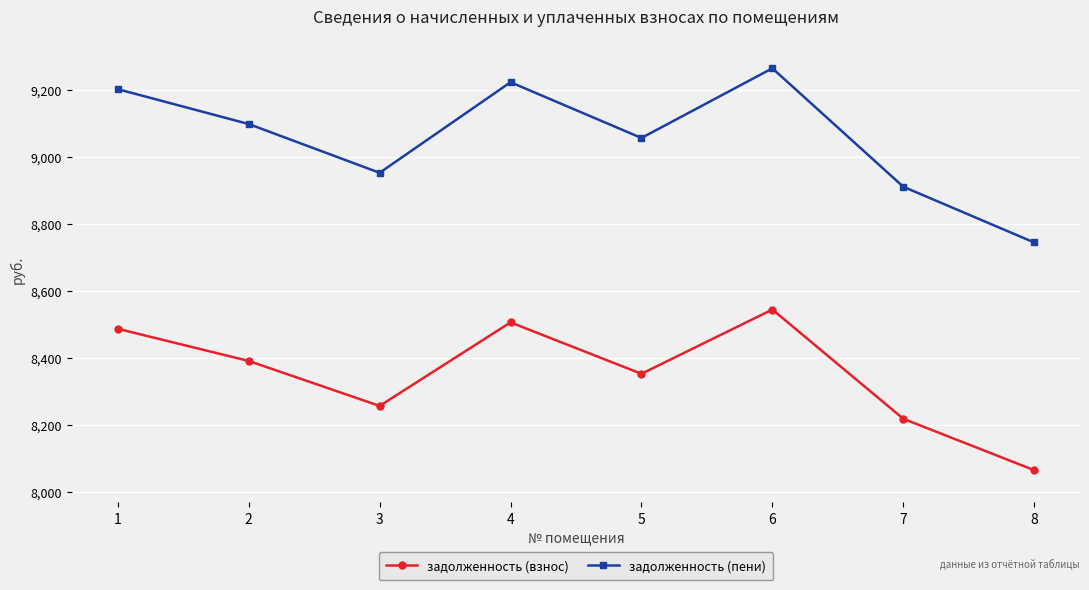

Where does the задолженность (пени) series first go above 9098?

1